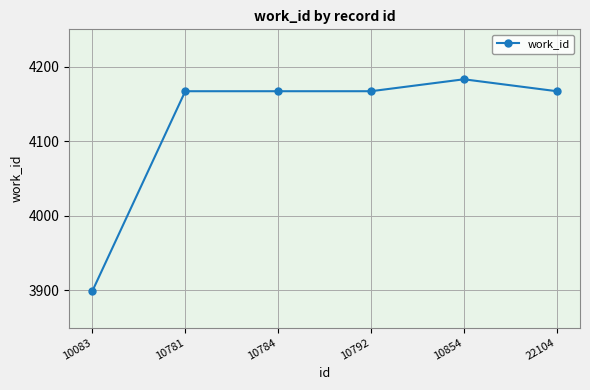

What value does the data have at 10854?

4183